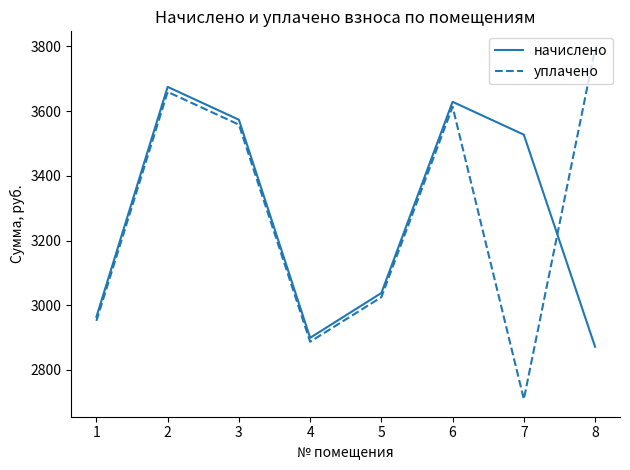

What is the approximate value of начислено at 6?

3629.0